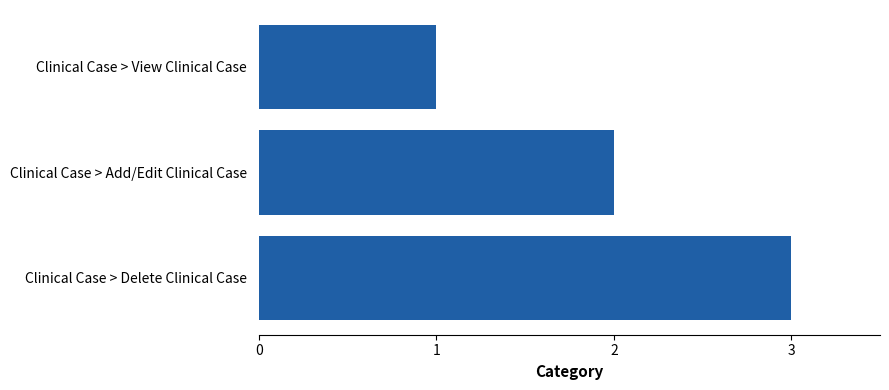

Which label corresponds to the largest value in the chart?

Clinical Case > Delete Clinical Case